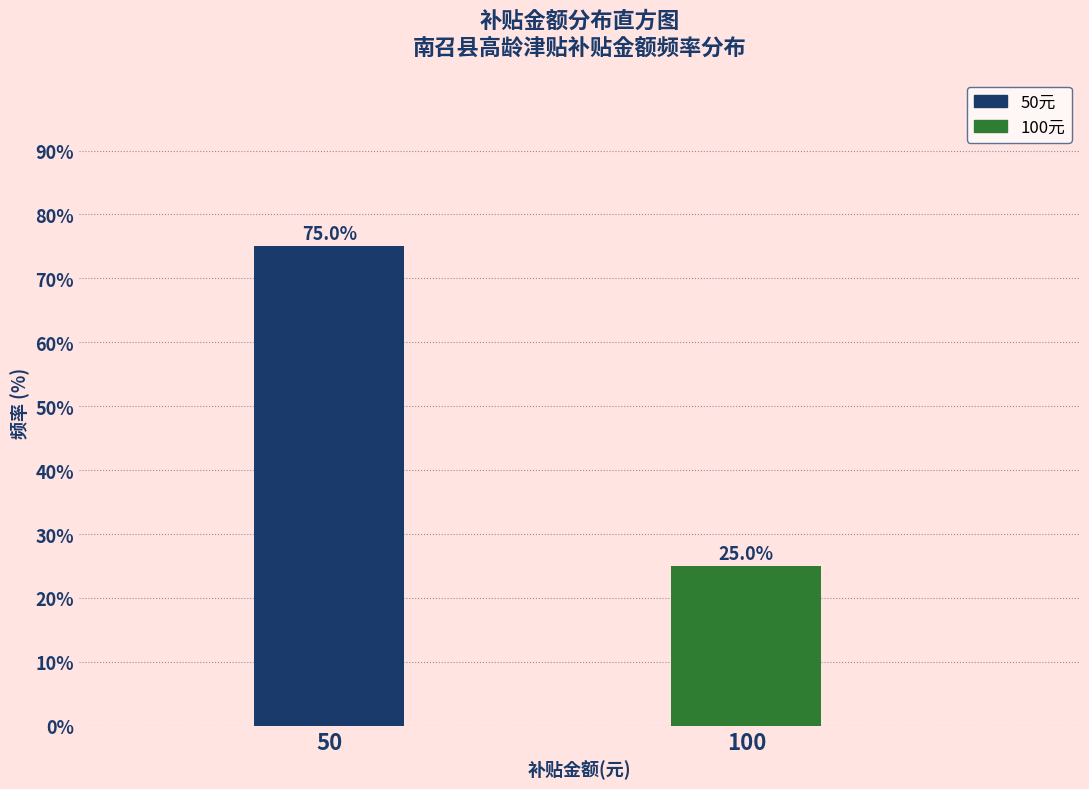

Reading left to right, list all the values displayed in this chart.

50=75	100=25